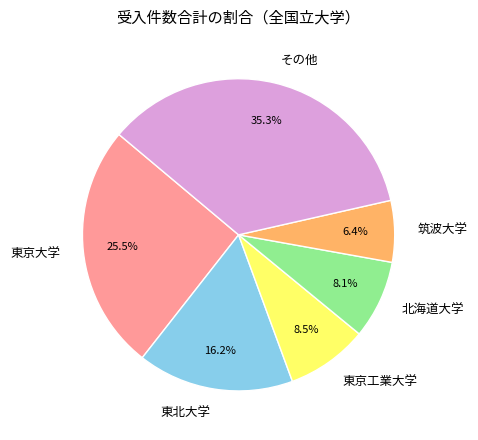

Does any single category account for the majority?

No